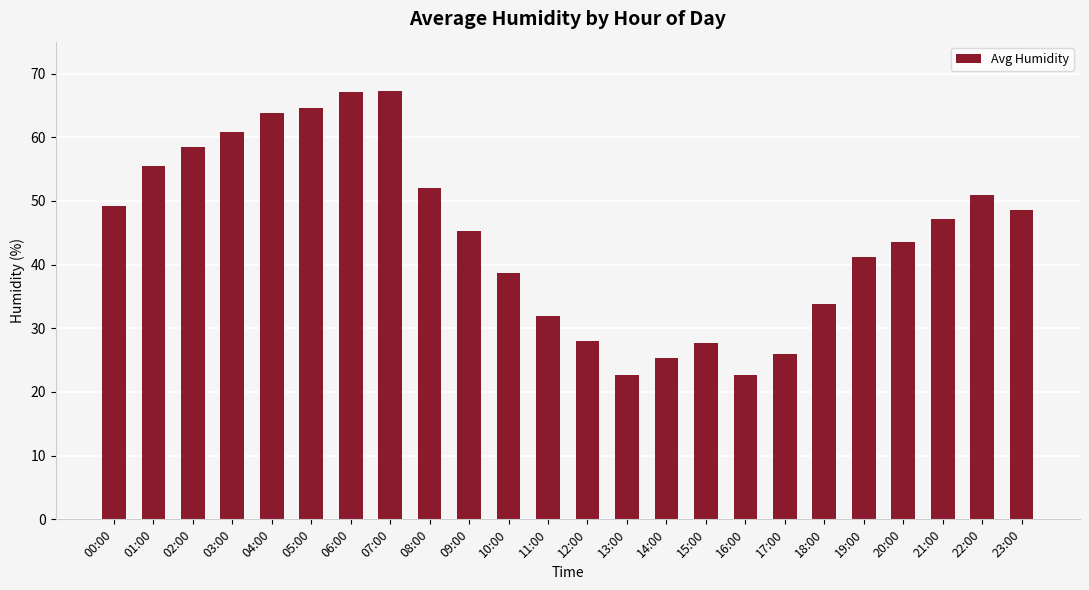

What is the sum of all values?

1072.1